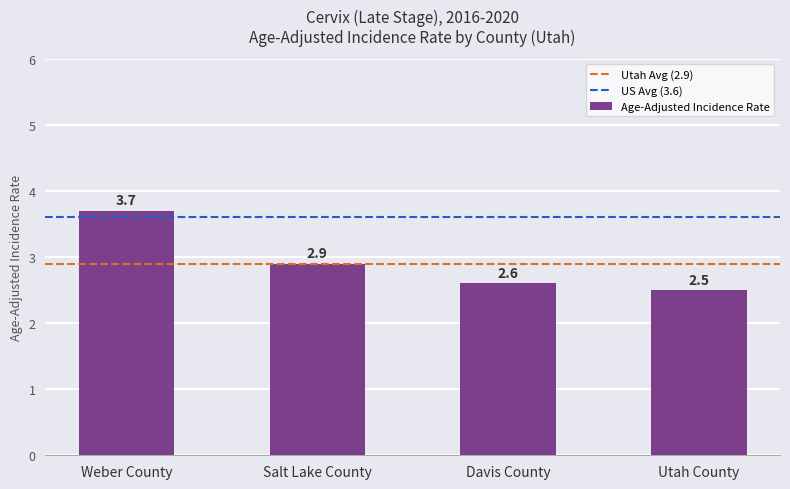

True or false: the data shows 1.3 at Davis County.

False